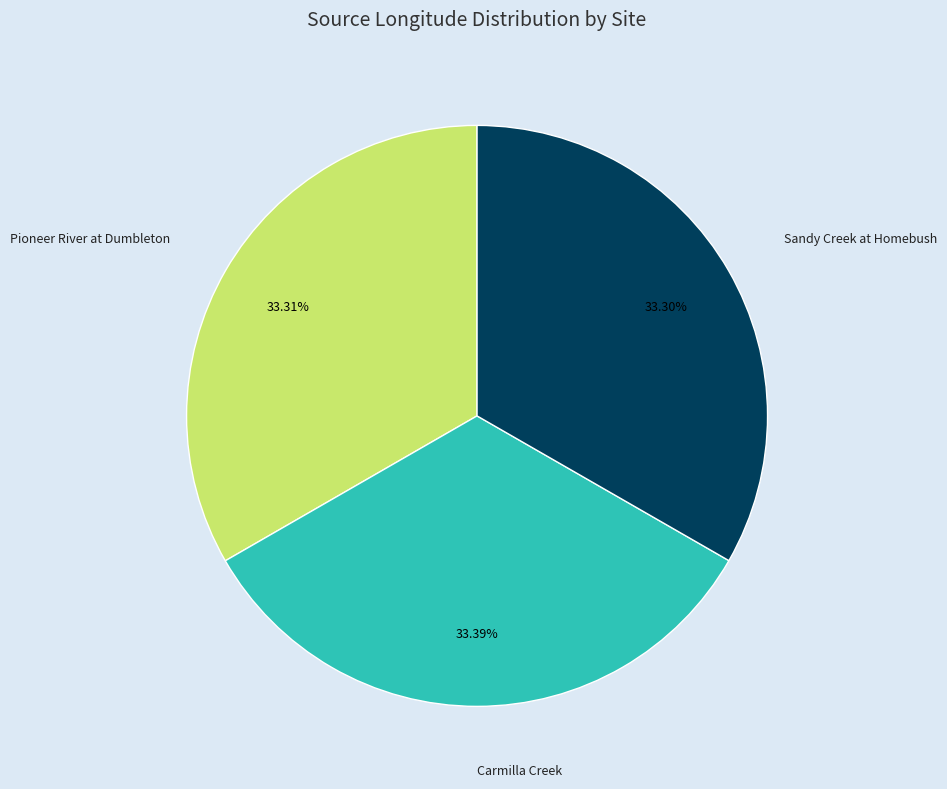

The Carmilla Creek slice represents 22% of the pie. True or false?

False